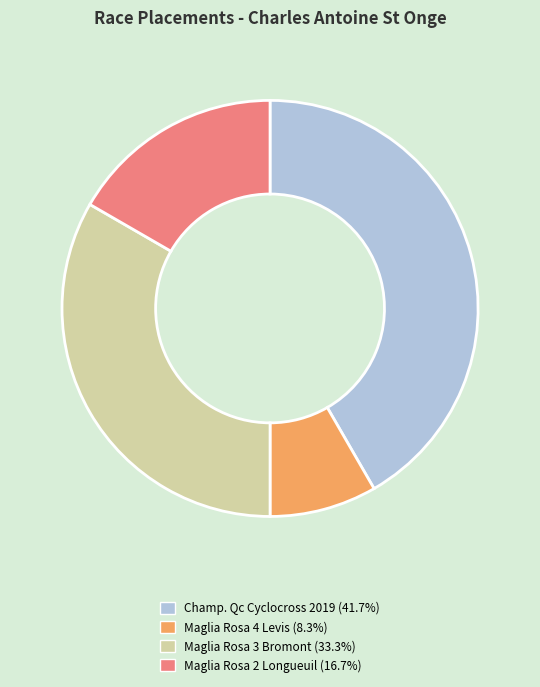

Is there a majority slice in this chart?

No